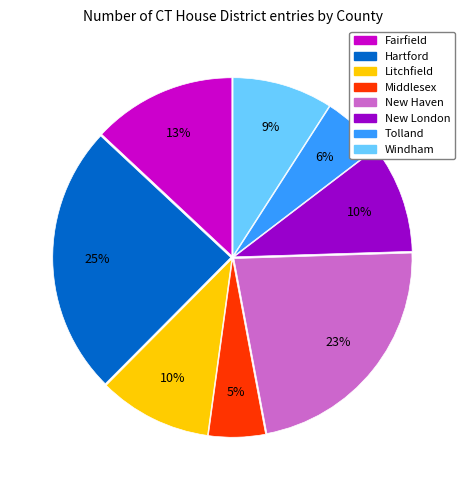

What is the ratio of the value at Windham to the value at Middlesex?

1.8